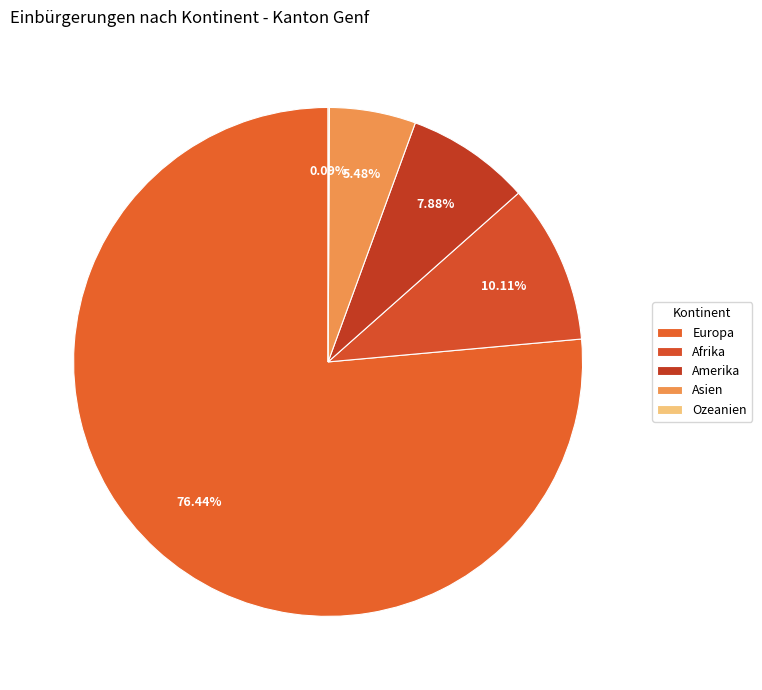

To the nearest percent, what is the average slice percentage?

20%